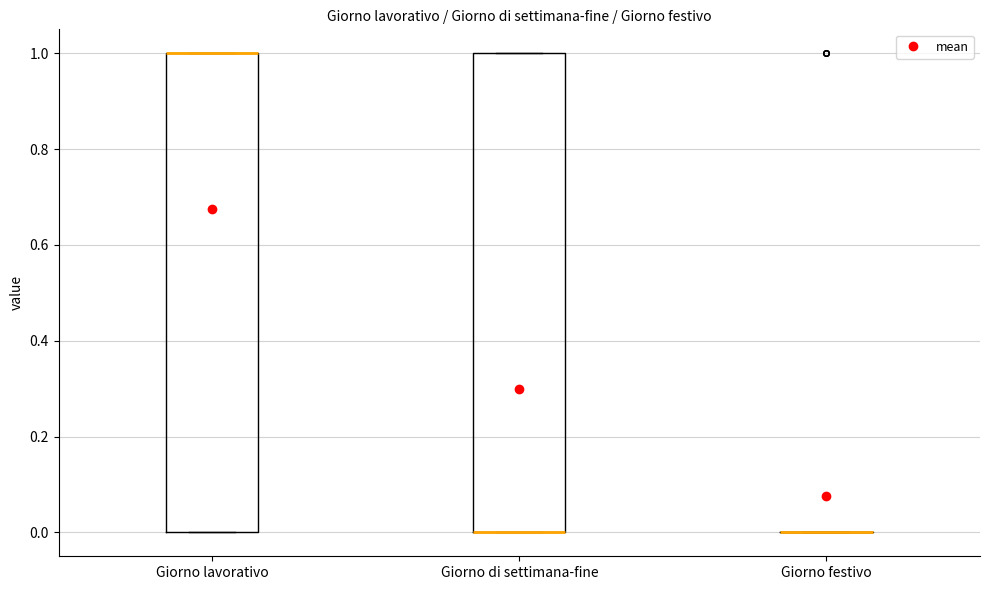

Reading left to right, read every box against the y-axis: the position of its median line, the range the box covers, and the ends of its whiskers. The values are not printed on the chart, so give them approximately, as read against the axis.

Giorno lavorativo: median 1 (drawn on the box's upper edge), box 0 to 1, whiskers 0 to 1
Giorno di settimana-fine: median 0 (drawn on the box's lower edge), box 0 to 1, whiskers 0 to 1
Giorno festivo: box collapsed to a line at 0, whiskers 0 to 0